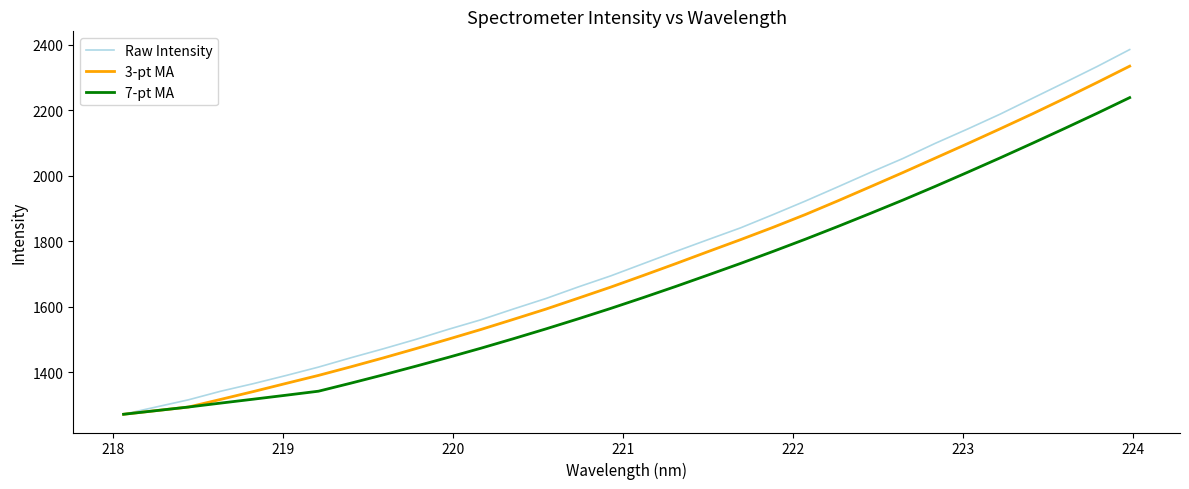

True or false: 7-pt MA has more than 1 points higher than both neighbors.

False